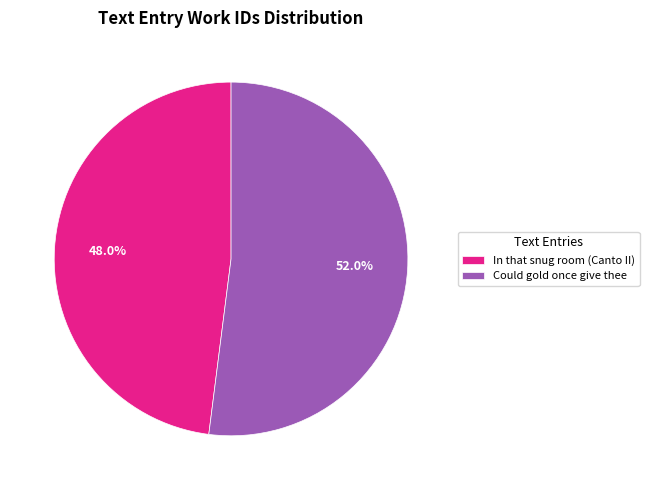

What percentage is the In that snug room (Canto II) slice, to the nearest percent?

48%